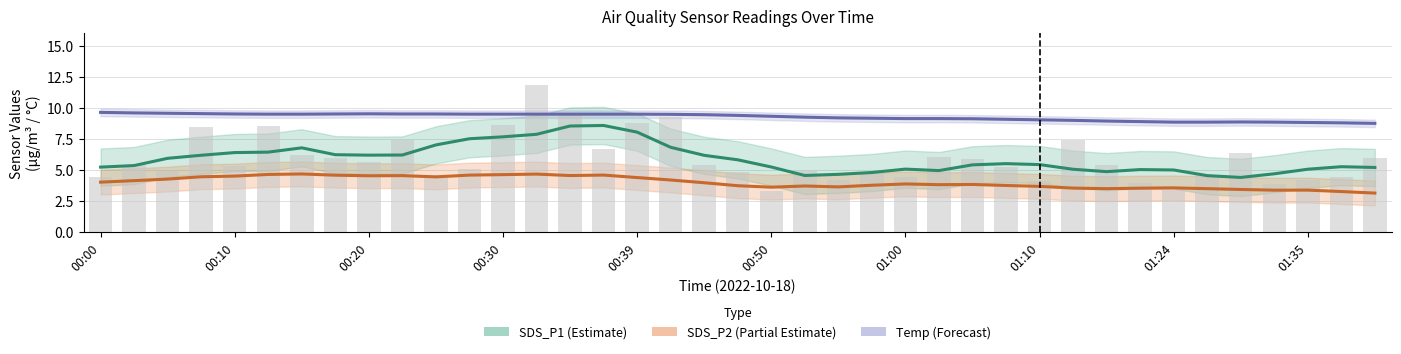

What is the difference between the highest and lowest values at 00:39?

5.1